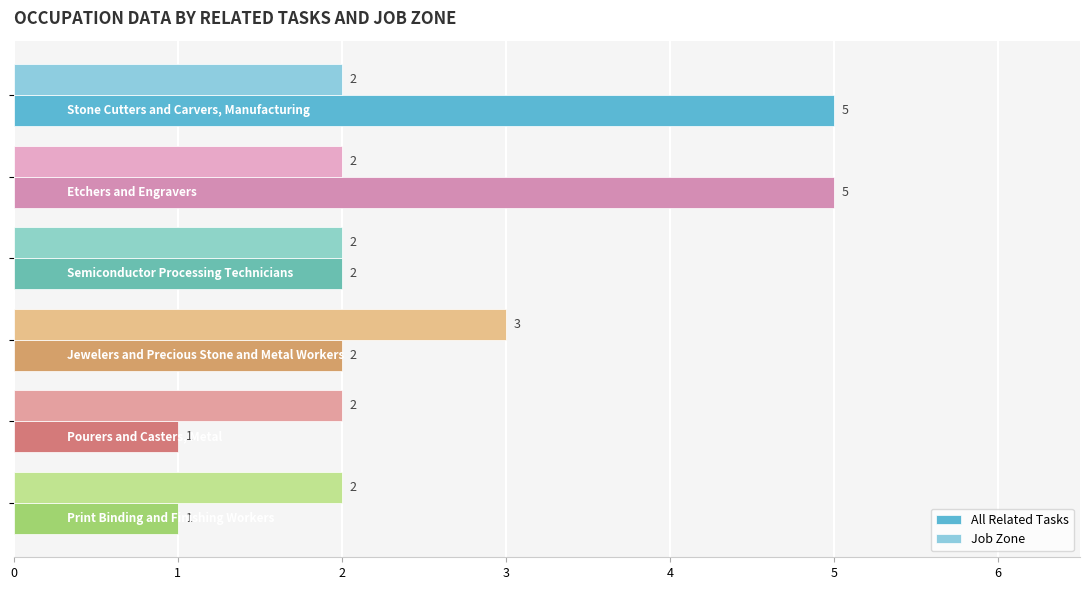

What is the sum of all Job Zone values?

13